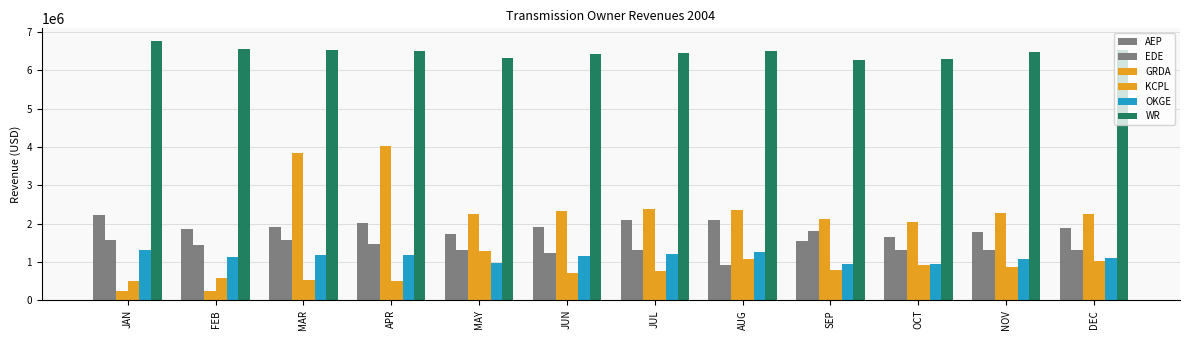

At which label does EDE reach its peak?

SEP